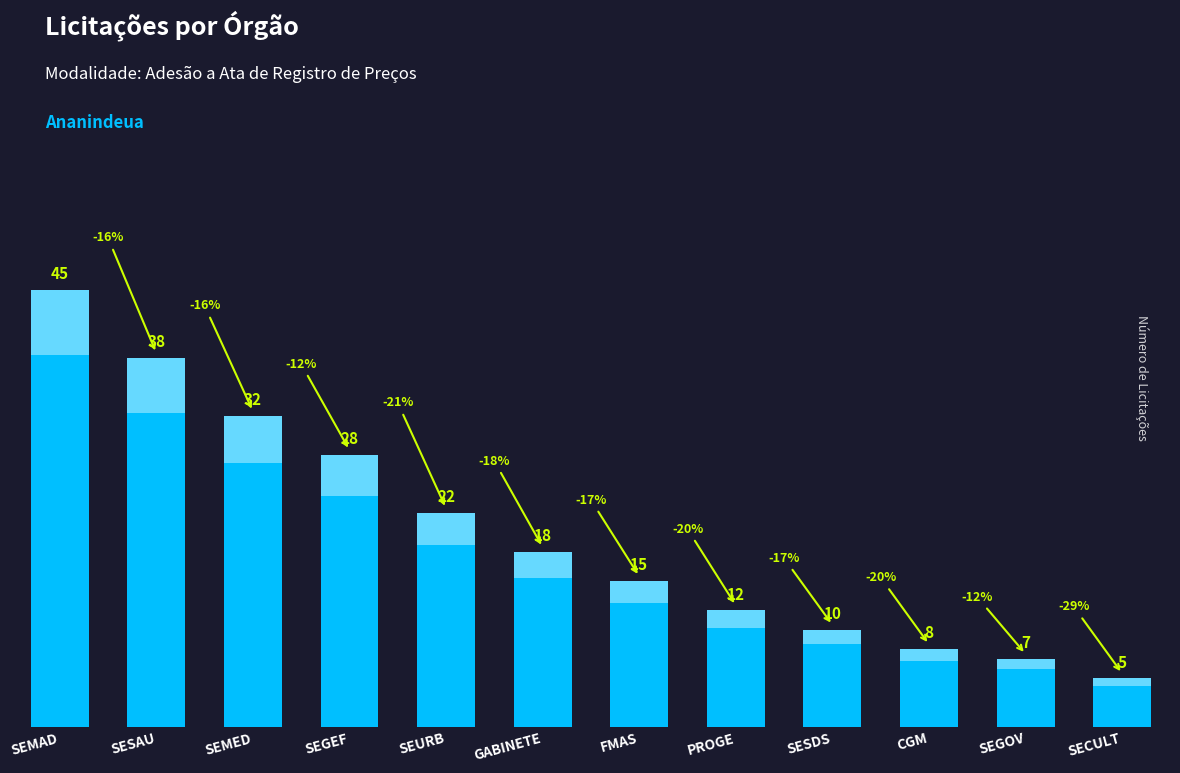

Which label corresponds to the largest value in the chart?

SEMAD